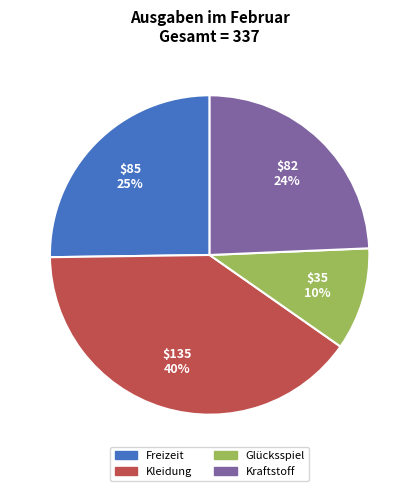

Is it true that Freizeit is 39% of the pie?

False